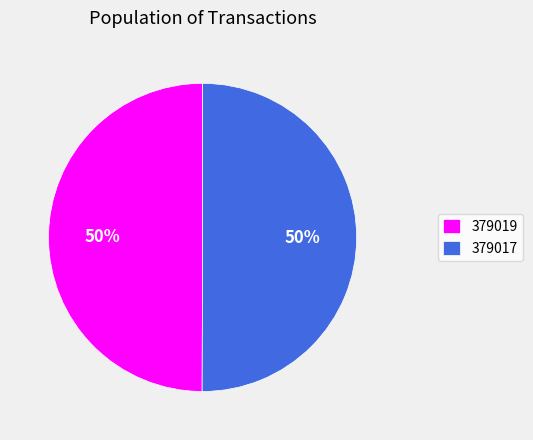

To the nearest percent, what percentage of the pie is 379017?

50%